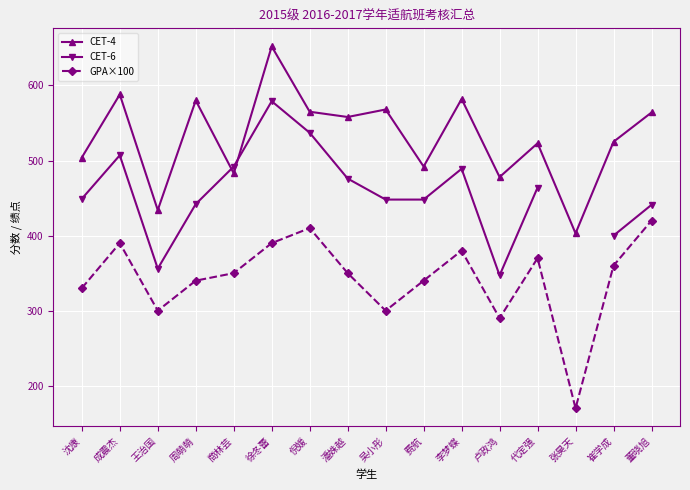

At how many categories does at least one series exceed 569?

4